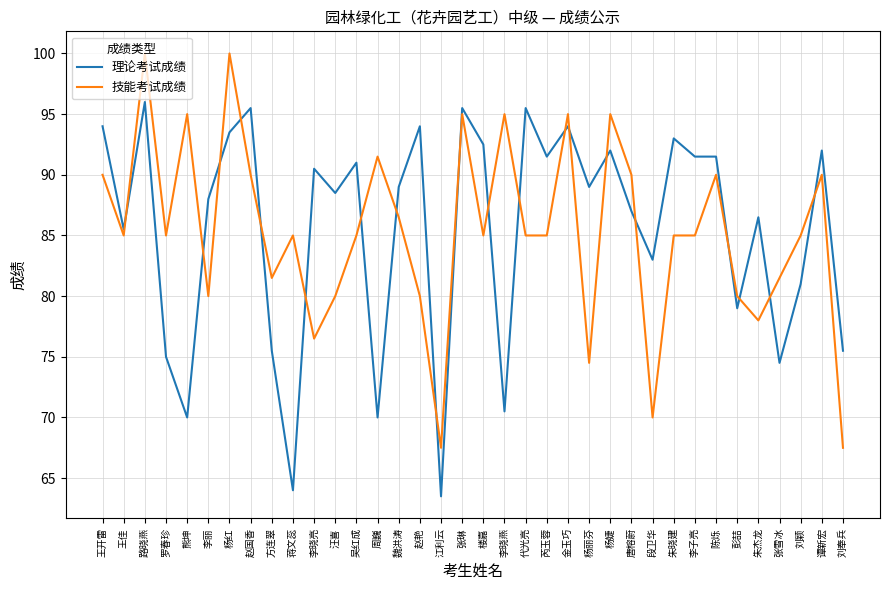

Where is the first local maximum for 技能考试成绩?

路晓燕